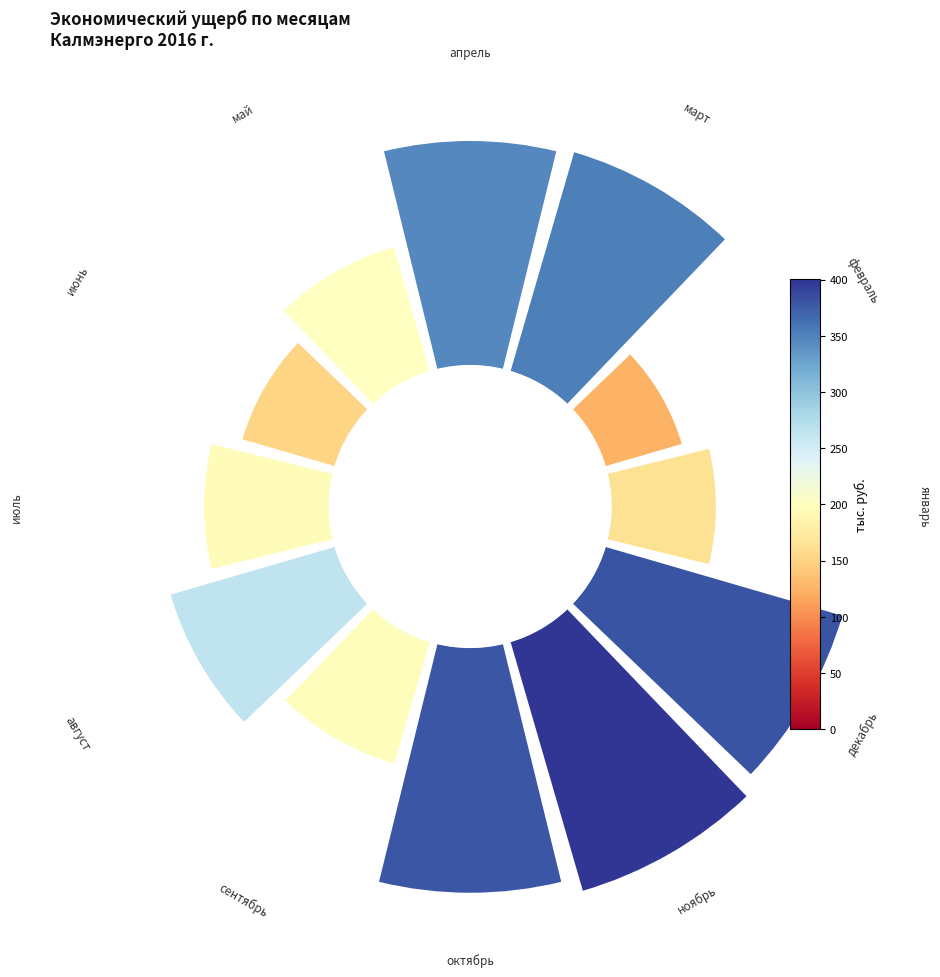

Is the sum of 2 and 10 greater than half?

No